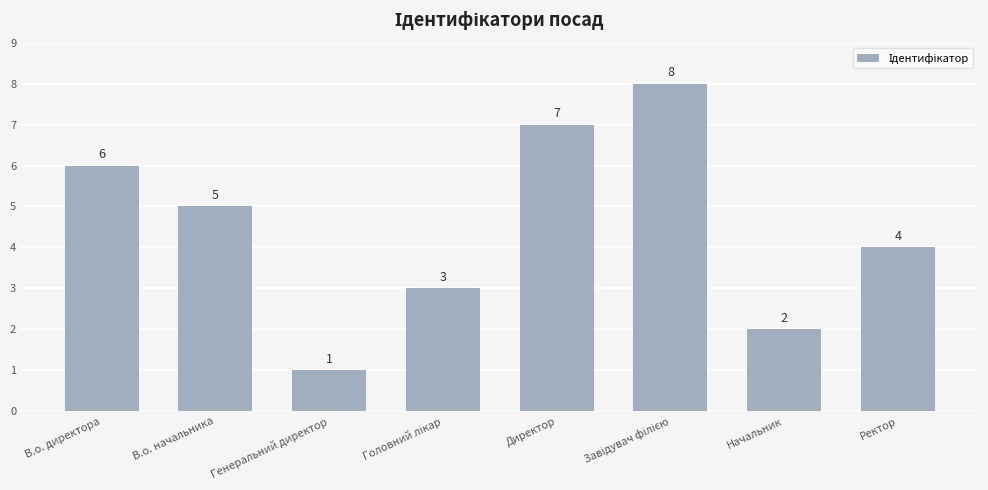

At which label is the value closest to 4?

Ректор